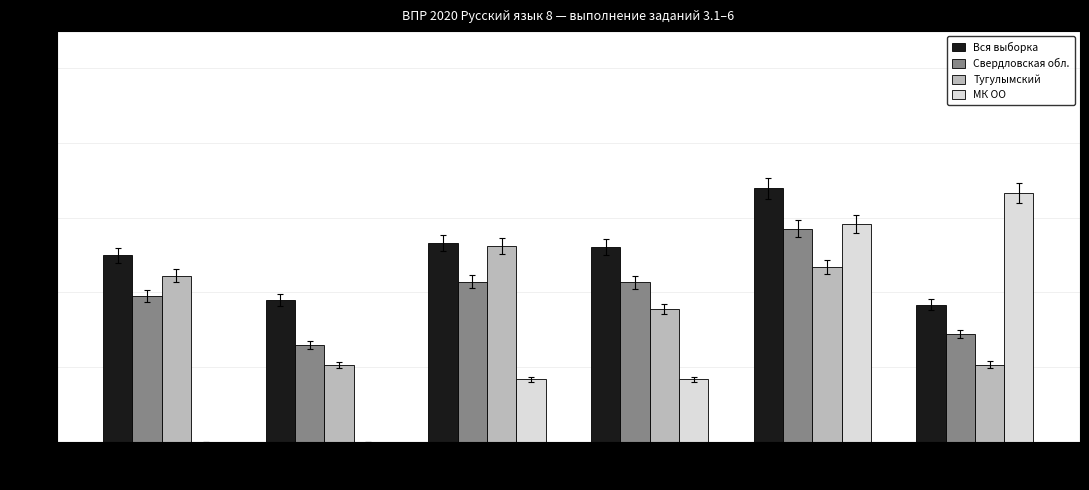

True or false: Тугулымский has a value of 44.4 at 3.1.

True